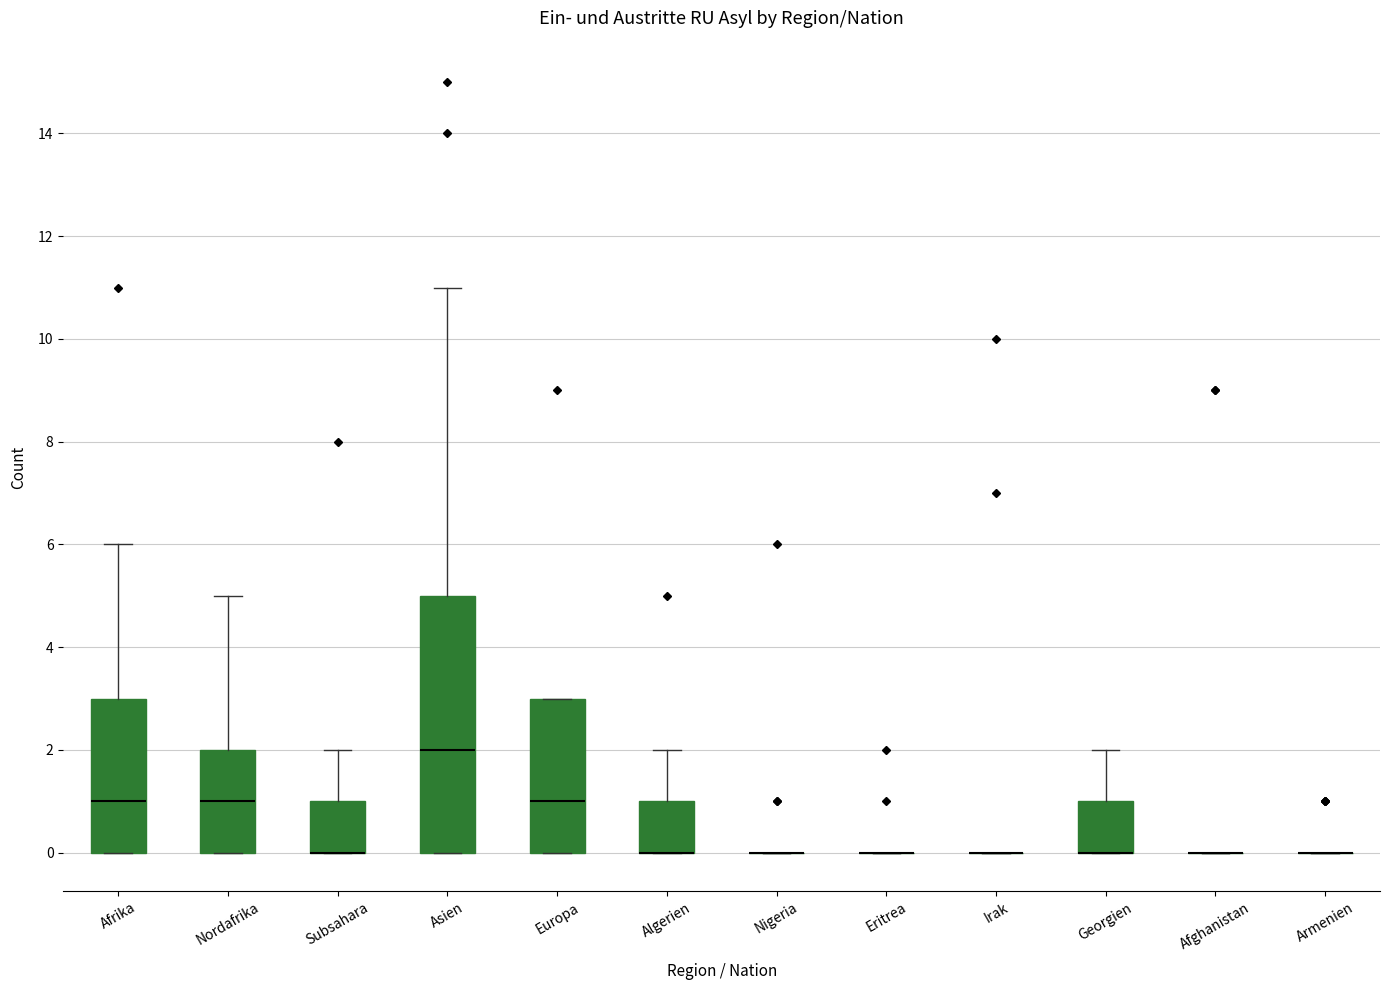

Reading left to right, read every box against the y-axis: the position of its median line, the range the box covers, and the ends of its whiskers. The values are not printed on the chart, so give them approximately, as read against the axis.

Afrika: median 1, box 0 to 3, whiskers 0 to 6
Nordafrika: median 1, box 0 to 2, whiskers 0 to 5
Subsahara: median 0 (drawn on the box's lower edge), box 0 to 1, whiskers 0 to 2
Asien: median 2, box 0 to 5, whiskers 0 to 11
Europa: median 1, box 0 to 3, whiskers 0 to 3
Algerien: median 0 (drawn on the box's lower edge), box 0 to 1, whiskers 0 to 2
Nigeria: box collapsed to a line at 0, whiskers 0 to 0
Eritrea: box collapsed to a line at 0, whiskers 0 to 0
Irak: box collapsed to a line at 0, whiskers 0 to 0
Georgien: median 0 (drawn on the box's lower edge), box 0 to 1, whiskers 0 to 2
Afghanistan: box collapsed to a line at 0, whiskers 0 to 0
Armenien: box collapsed to a line at 0, whiskers 0 to 0